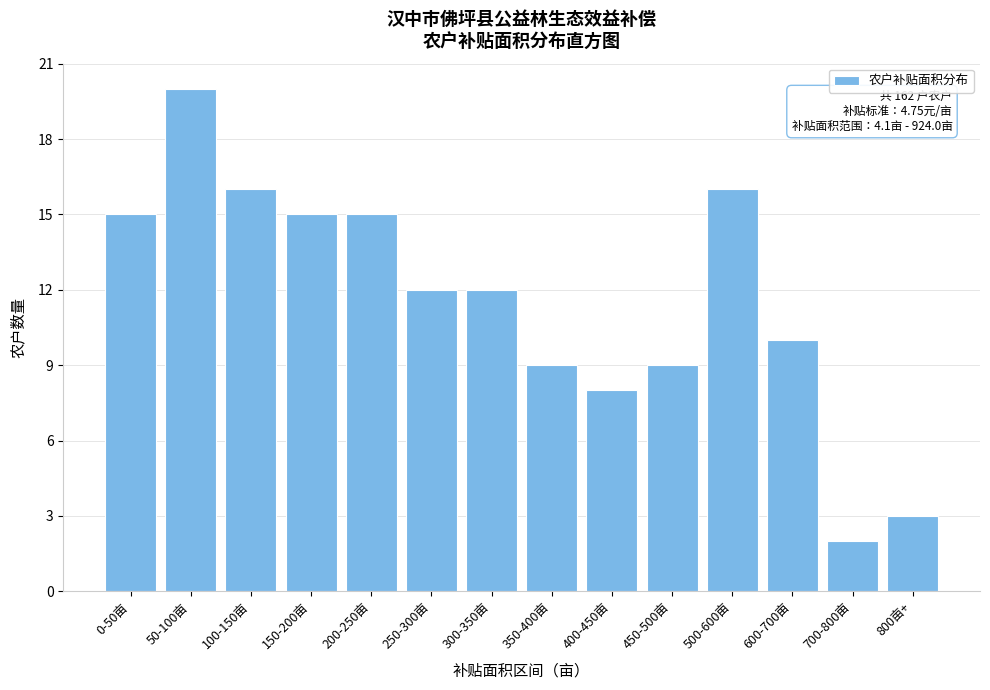

Reading right to left, extract all data points from this chart.

800亩+=3	700-800亩=2	600-700亩=10	500-600亩=16	450-500亩=9	400-450亩=8	350-400亩=9	300-350亩=12	250-300亩=12	200-250亩=15	150-200亩=15	100-150亩=16	50-100亩=20	0-50亩=15